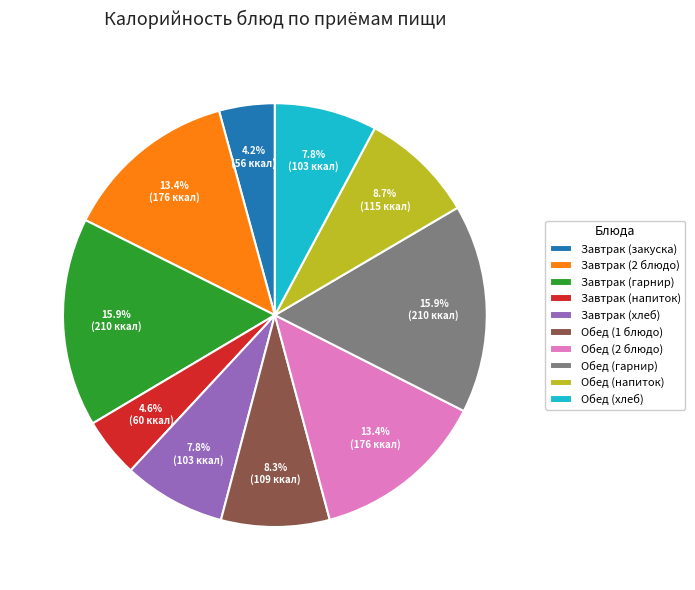

True or false: Завтрак (гарнир) accounts for 11% of the total.

False